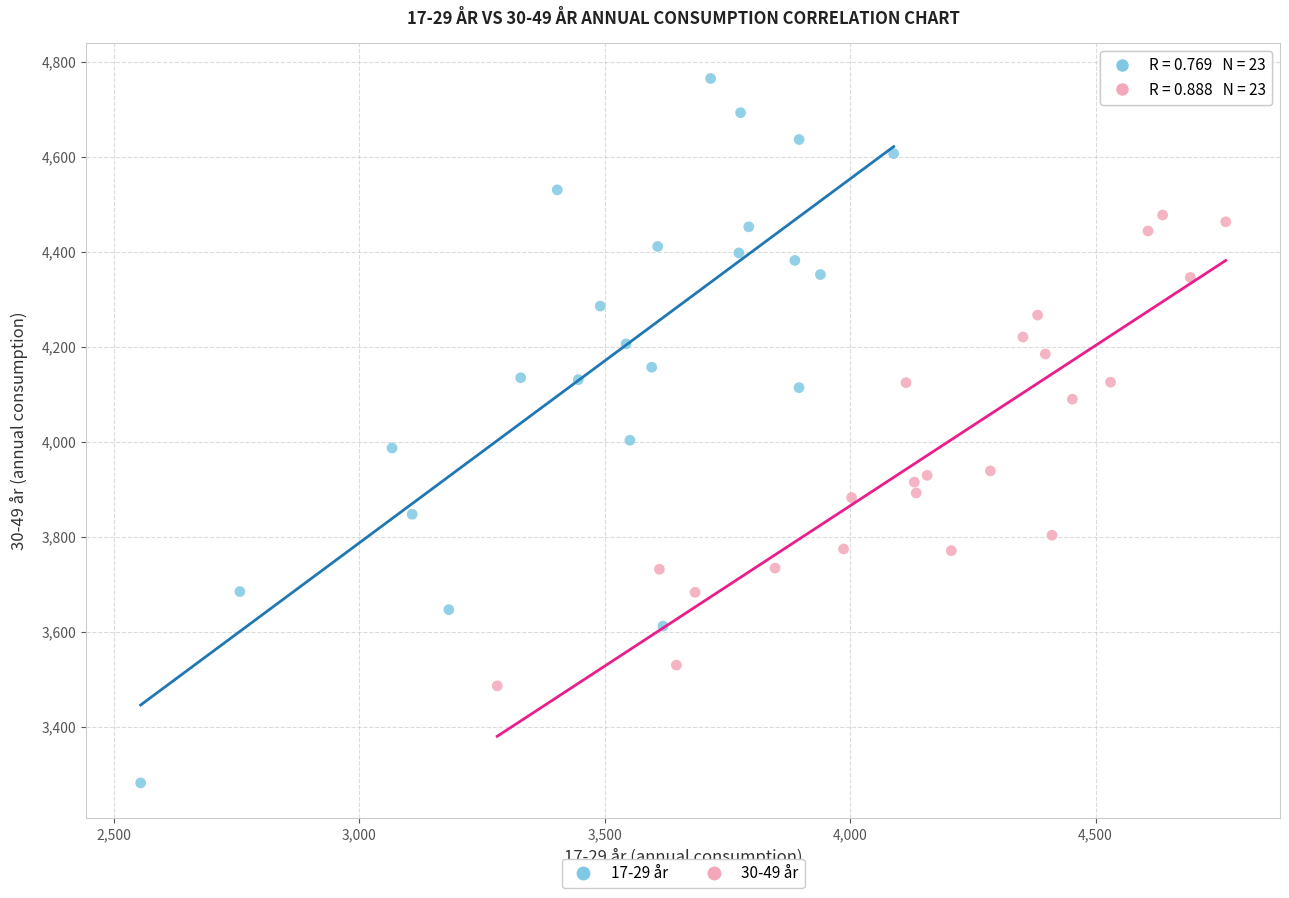

Which series reaches the minimum Y coordinate?

17-29 år